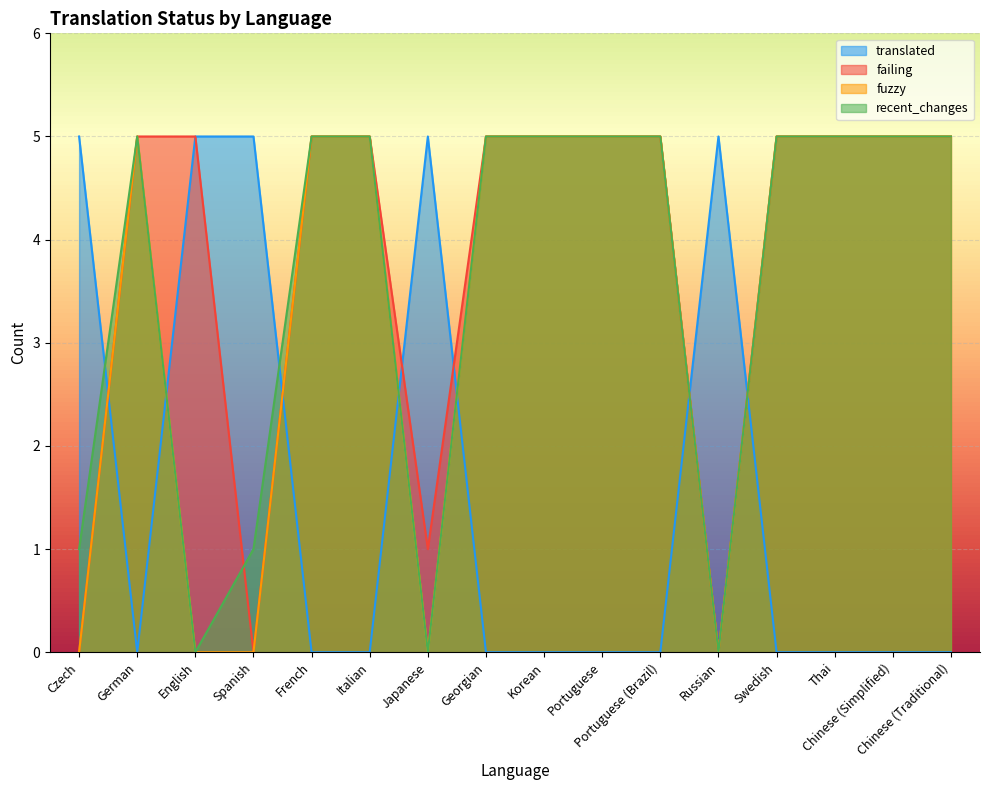

True or false: fuzzy and recent_changes cross at least once.

False